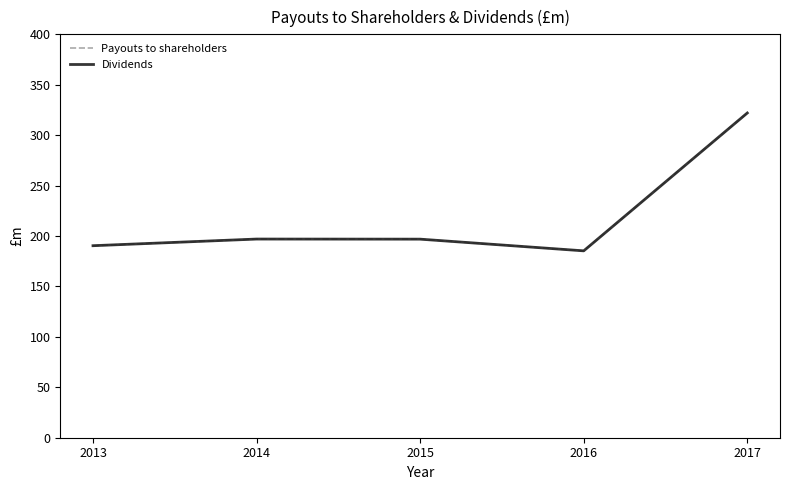

Is this an area chart (filled region under the line)?

No